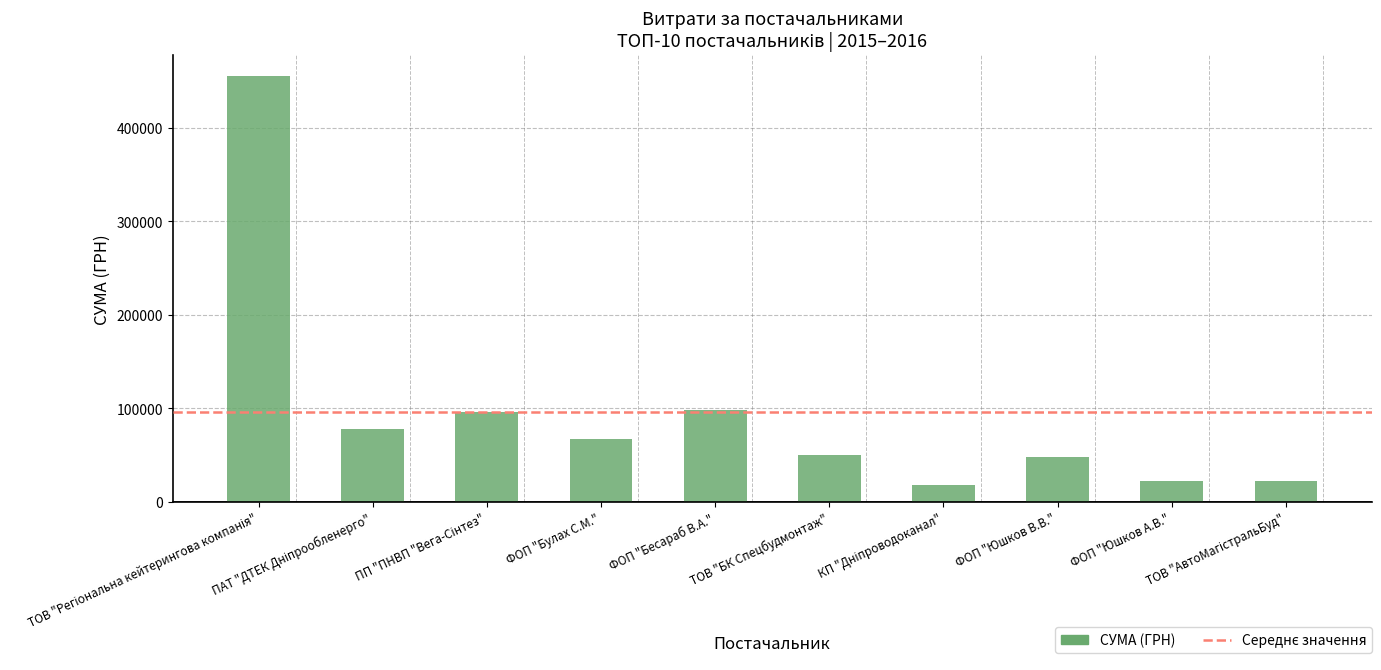

Count the number of categories in the chart.

10